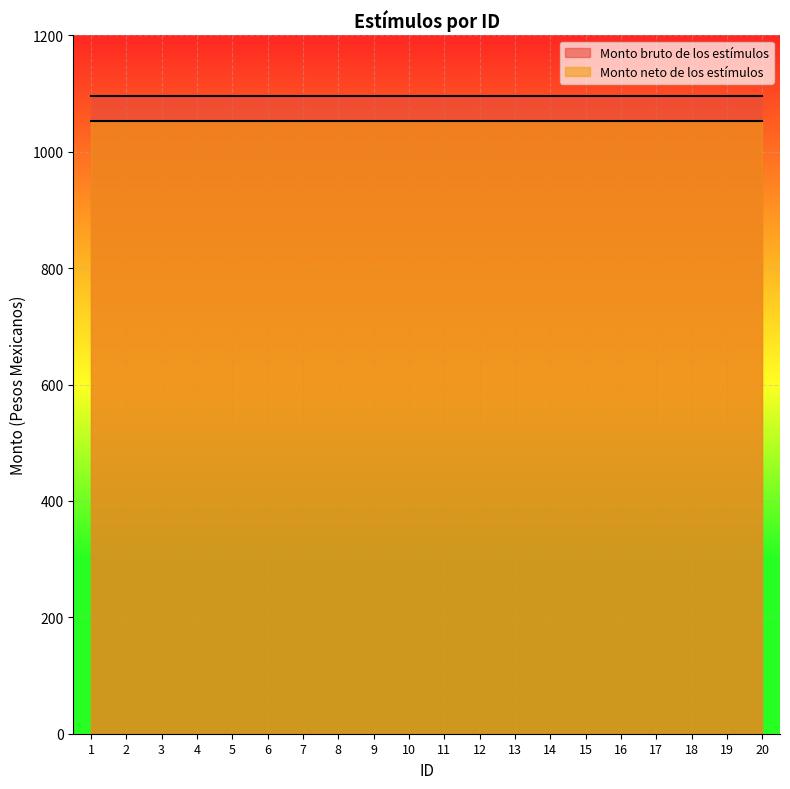

True or false: Monto neto de los estímulos and Monto bruto de los estímulos cross at least once.

False